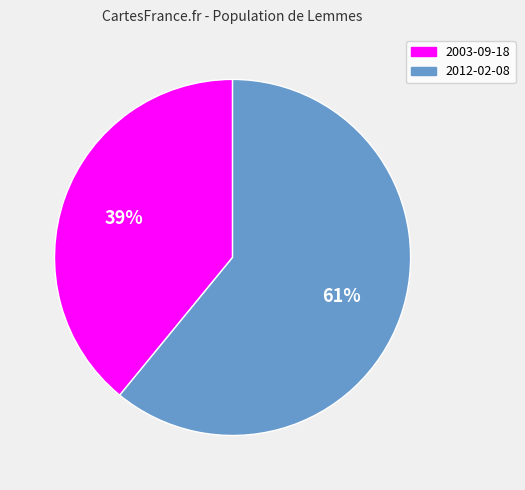

Count the number of slices in the pie.

2